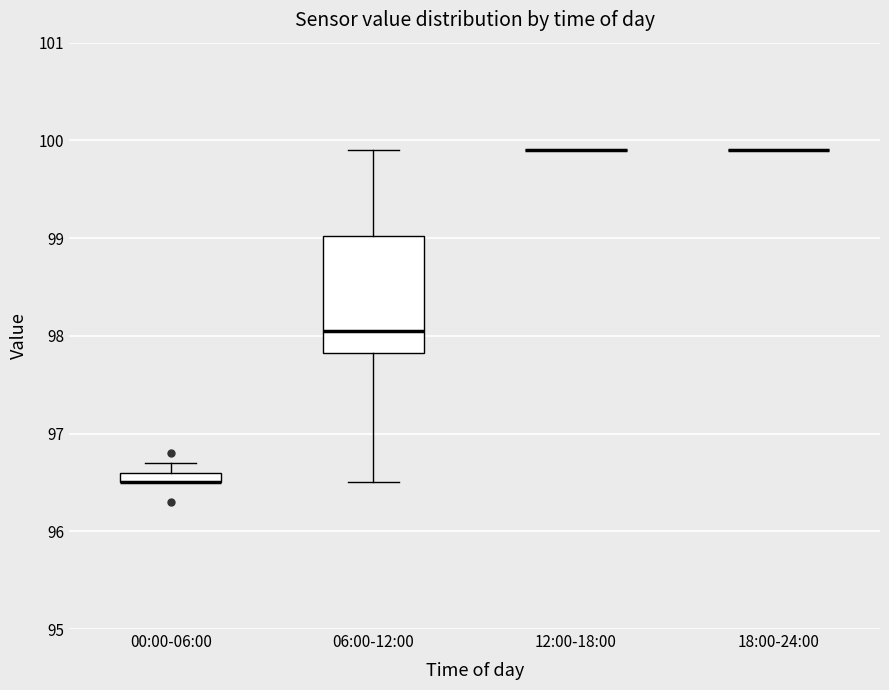

Comparing the boxes themselves (not the whiskers), which one is the tallest?

06:00-12:00